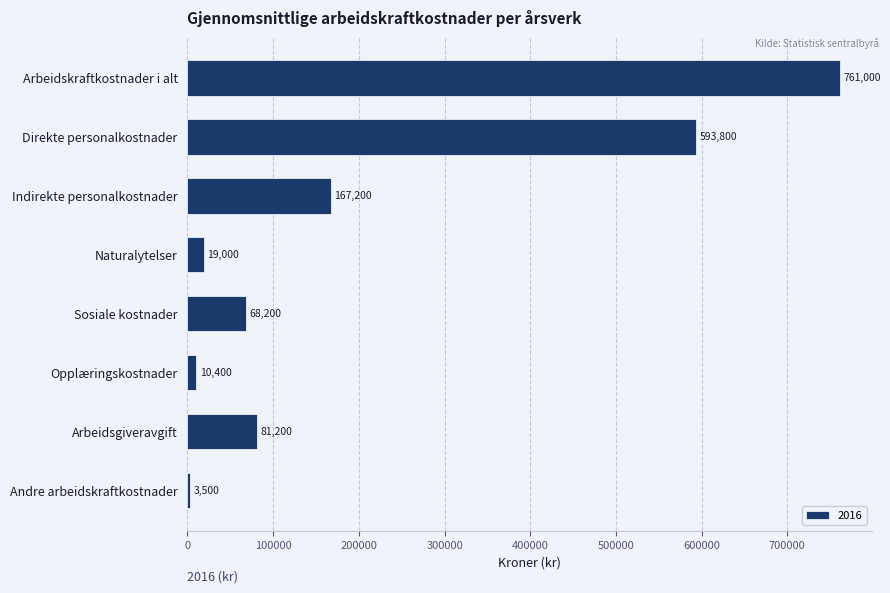

The chart shows a value of 10400 at Opplæringskostnader. True or false?

True